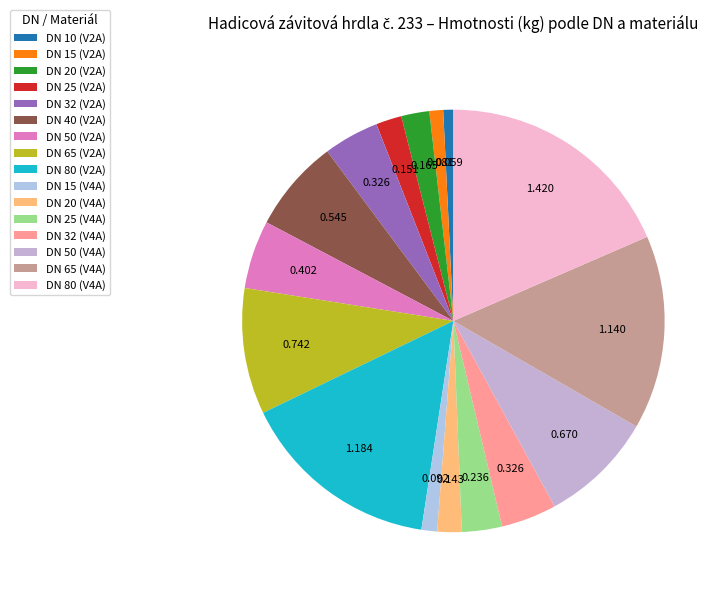

Between DN 25 (V4A) and DN 15 (V2A), which is larger?

DN 25 (V4A)